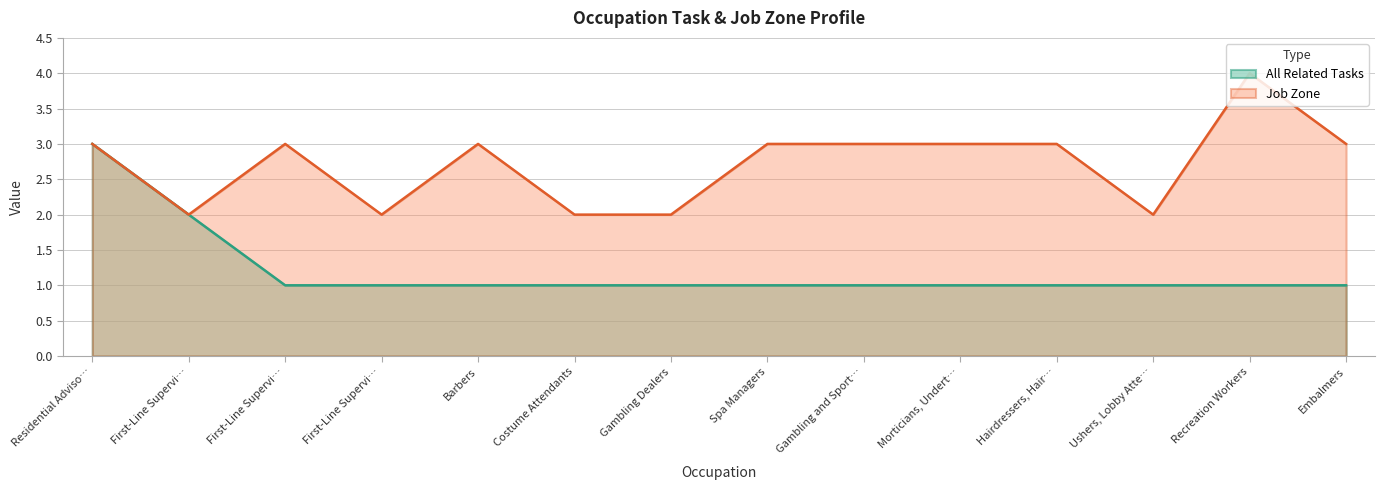

What is the average value of the All Related Tasks series?

1